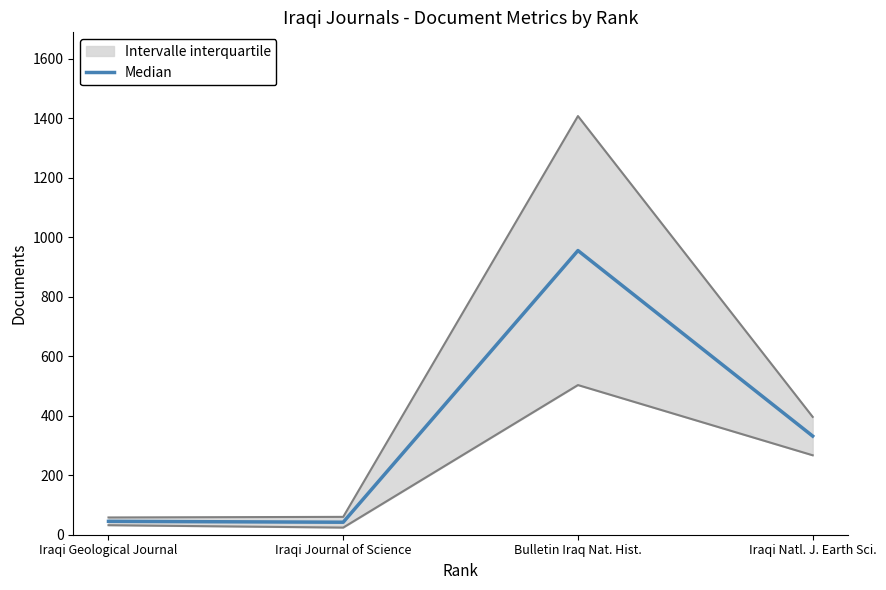

How many data points are above 331?

2